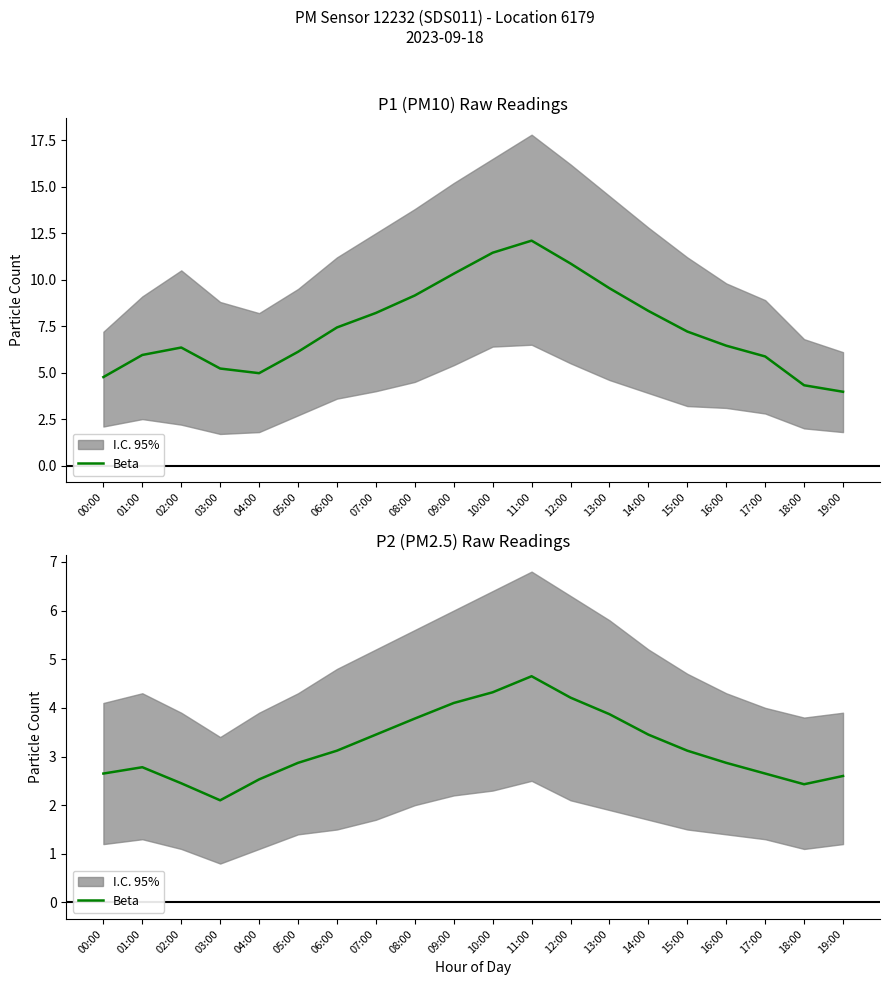

Rank the categories by value from highest to lowest.

11:00, 10:00, 12:00, 09:00, 13:00, 08:00, 07:00, 14:00, 06:00, 15:00, 05:00, 16:00, 01:00, 00:00, 17:00, 19:00, 04:00, 02:00, 18:00, 03:00